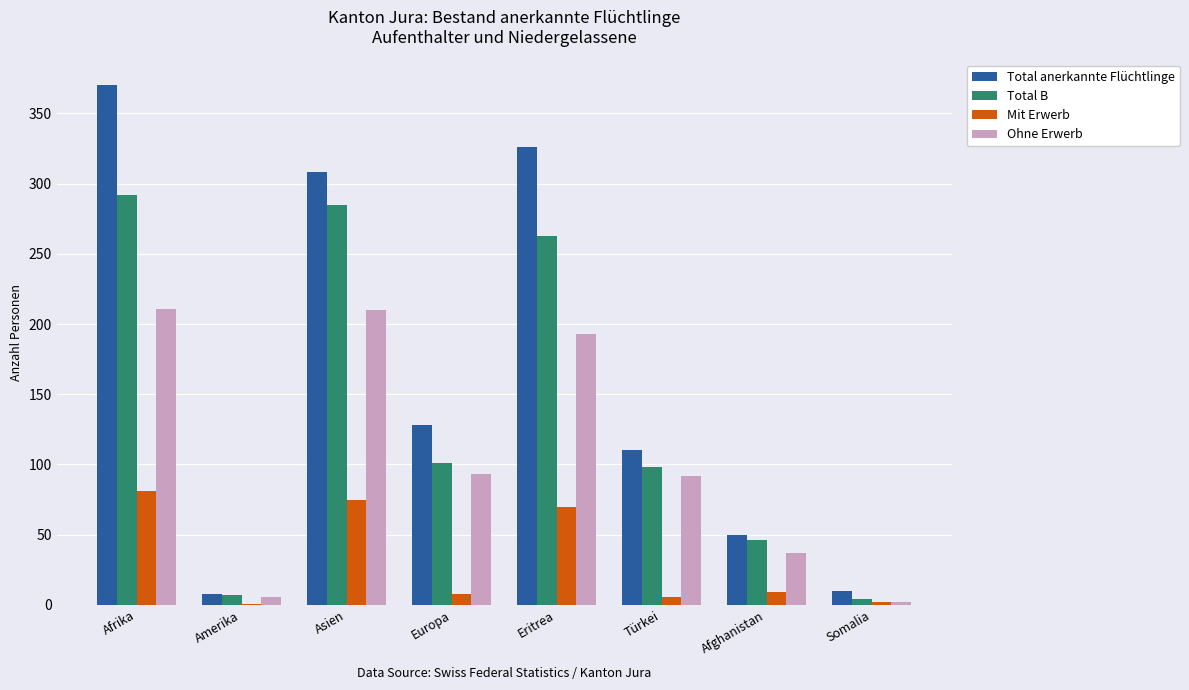

Between Amerika and Asien, which series saw the biggest shift?

Total anerkannte Flüchtlinge